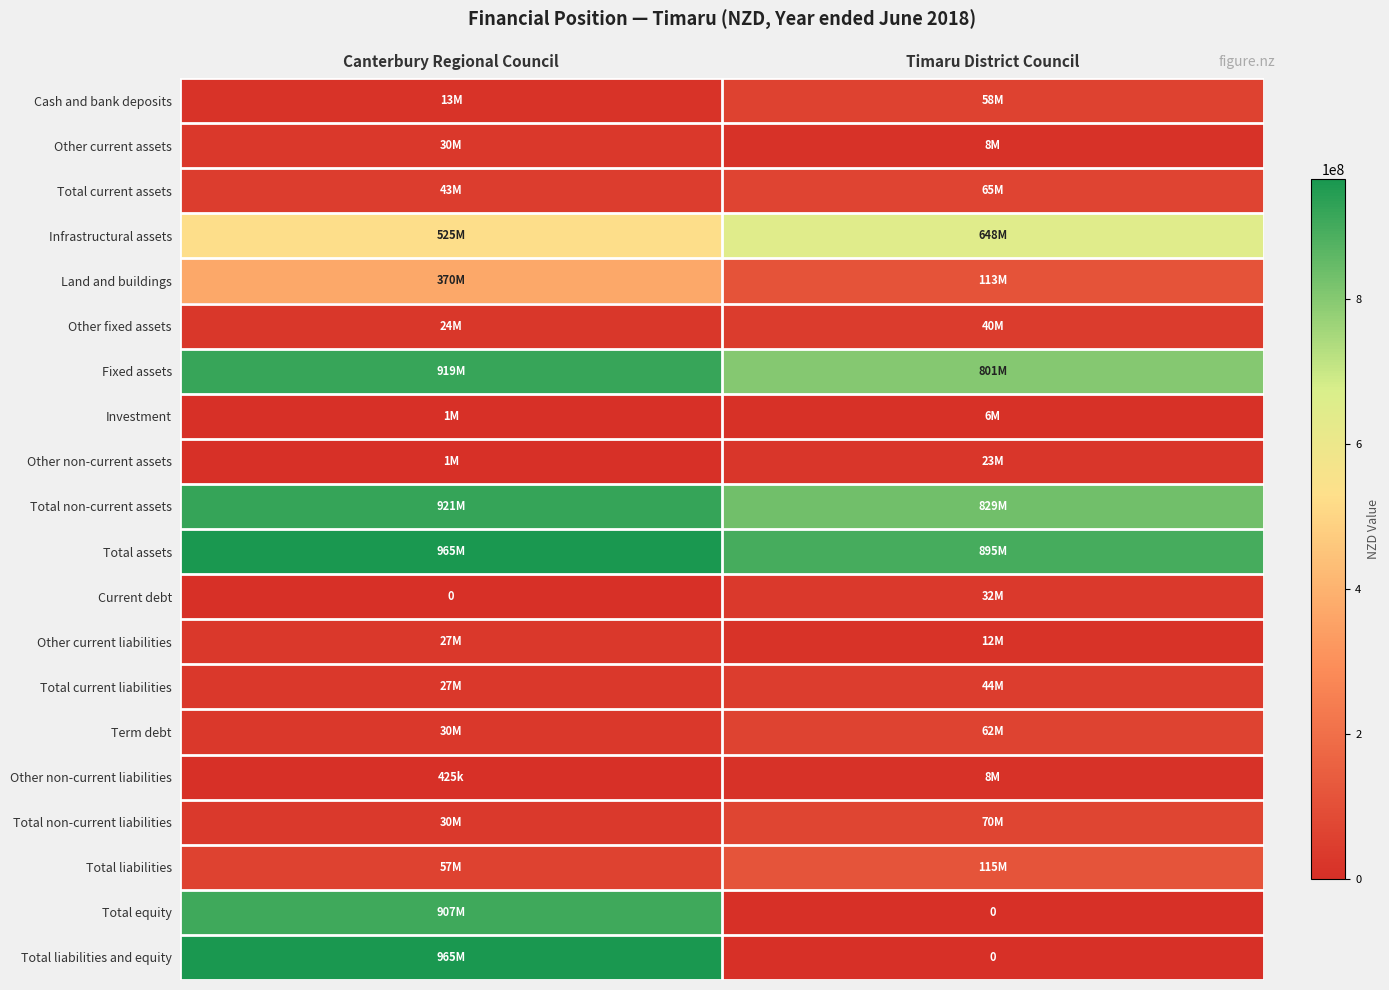

What is the difference between the maximum and minimum values in the Fixed assets series?

118435000